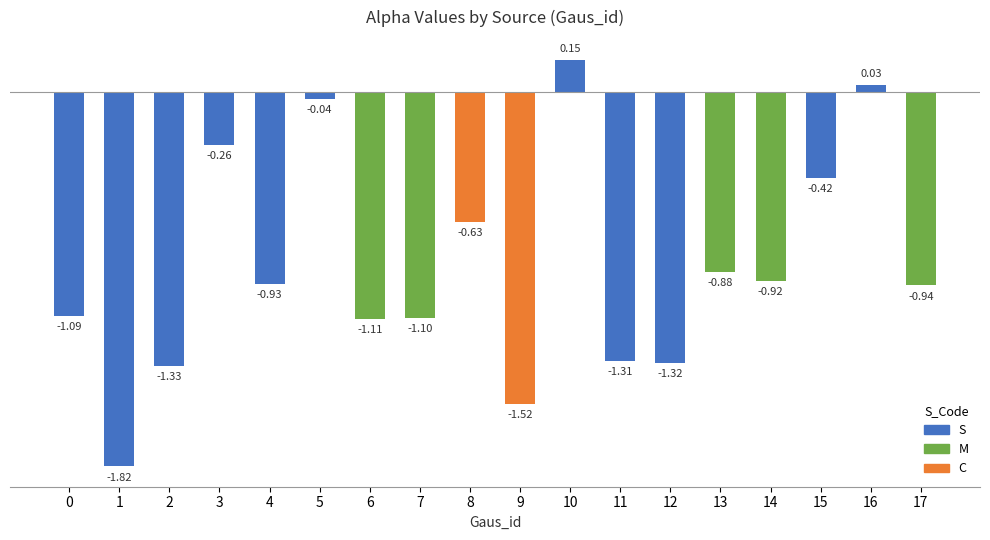

Which has a higher value, 9 or 11?

11